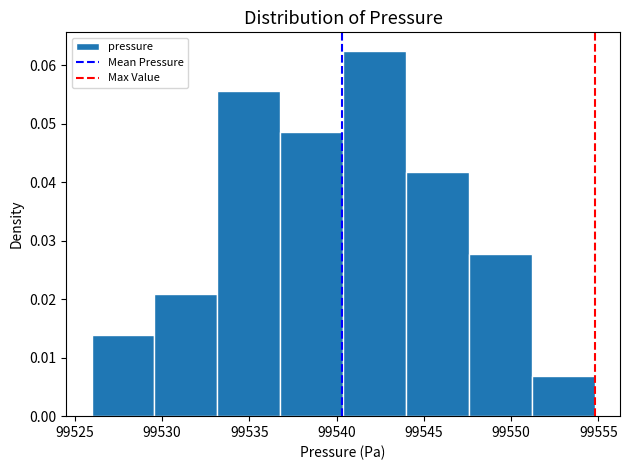

Reading left to right, transcribe this chart: for each bar, give the range it covers on the x-axis and its height. Neither the bar edges nor the heights are printed on the chart, so give them approximately, as read against the axes.

99526.0 to 99529.5: 0.014
99529.5 to 99533.0: 0.021
99533.0 to 99537.0: 0.056
99537.0 to 99540.5: 0.049
99540.5 to 99544.0: 0.062
99544.0 to 99547.5: 0.042
99547.5 to 99551.0: 0.028
99551.0 to 99555.0: 0.007